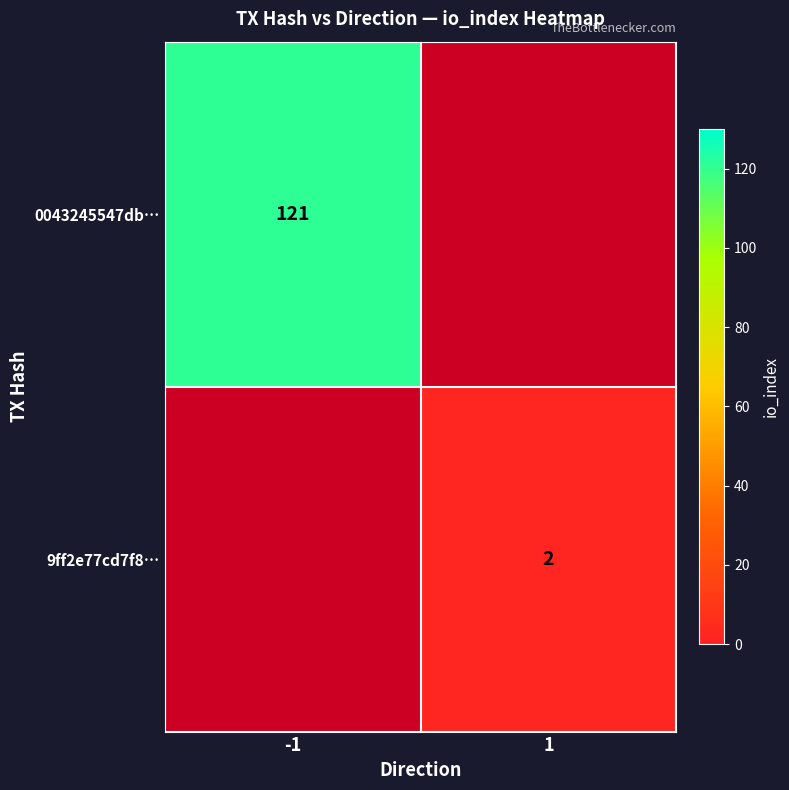

The value of 9ff2e77cd7f8… at 1 is 2. True or false?

True